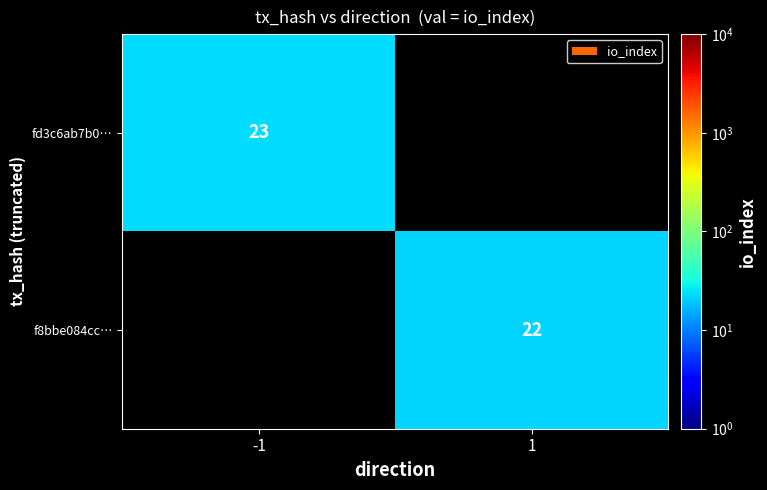

The value of f8bbe084cc… at 1 is 7. True or false?

False